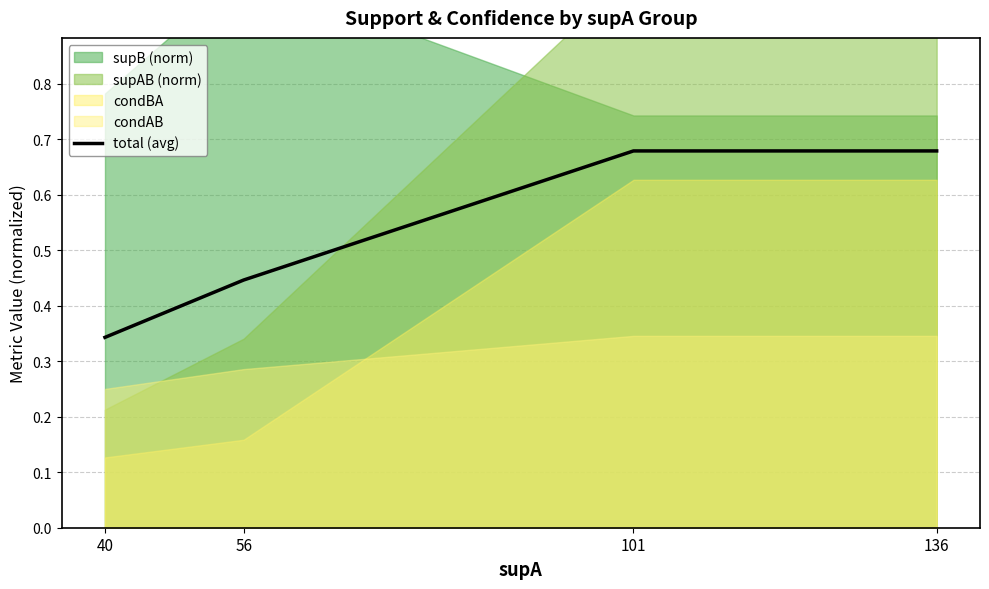

Does the chart display data point markers on the line(s)?

No